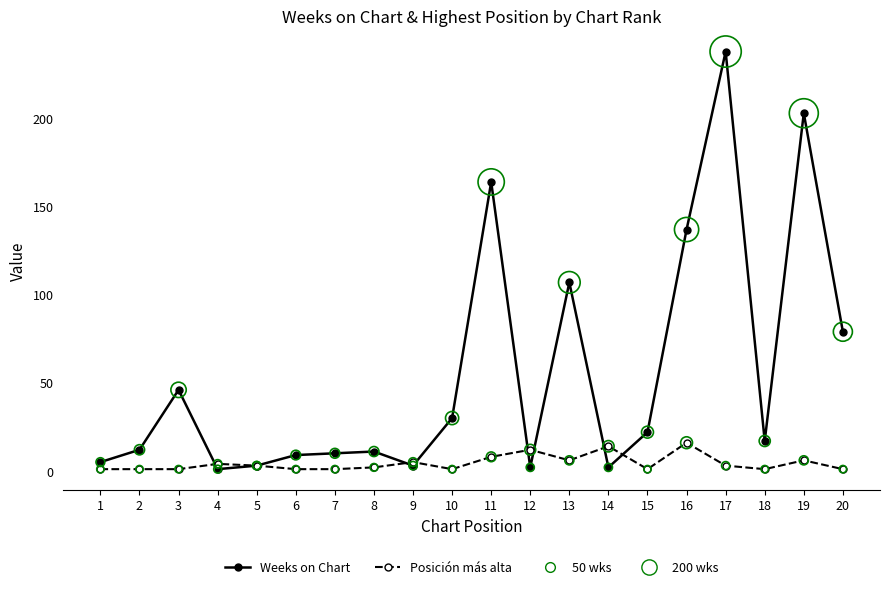

At which category does the chart reach its peak across all series?

17